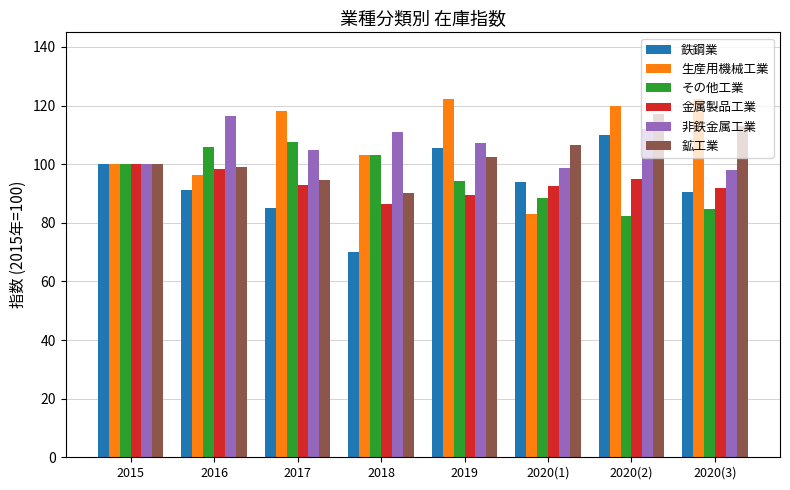

What is the label of the 5th bar from the left?

2019